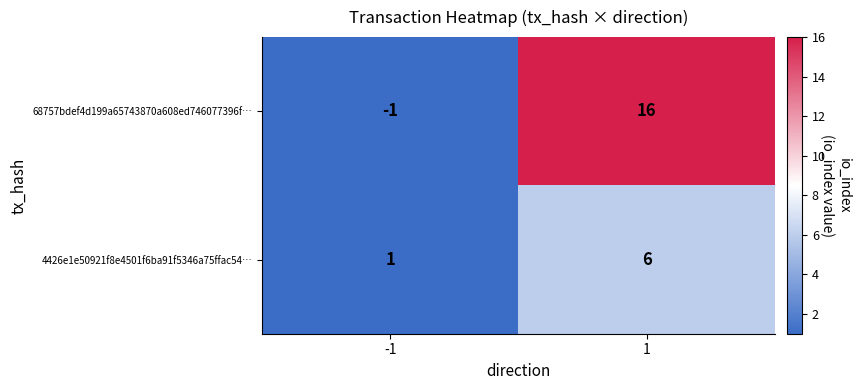

What is the spread (max minus min) of values at -1?

2